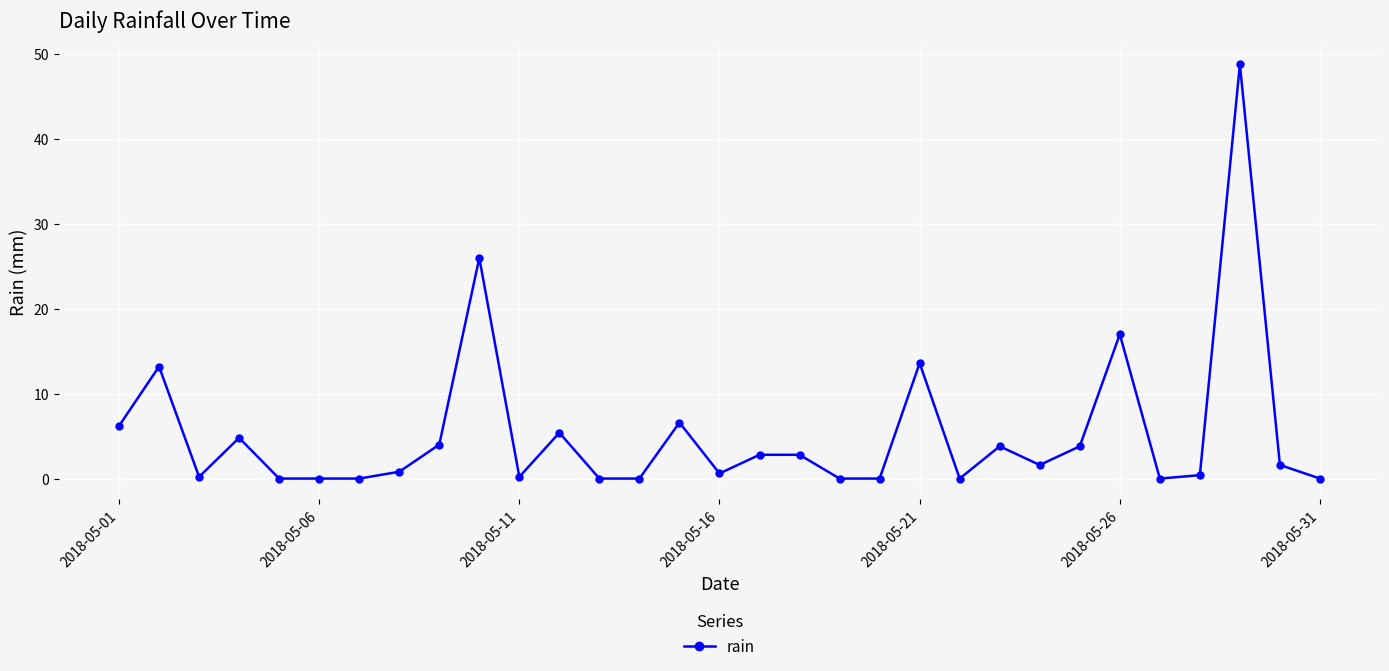

True or false: the data has more than 0 interior local peaks.

True